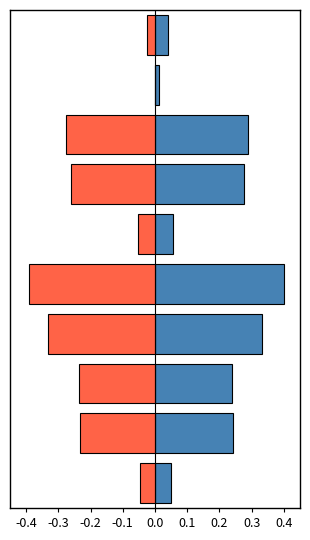

Is the value of Letzte Seite at 0.3 greater than the value of Erste Seite at -0.4?

Yes